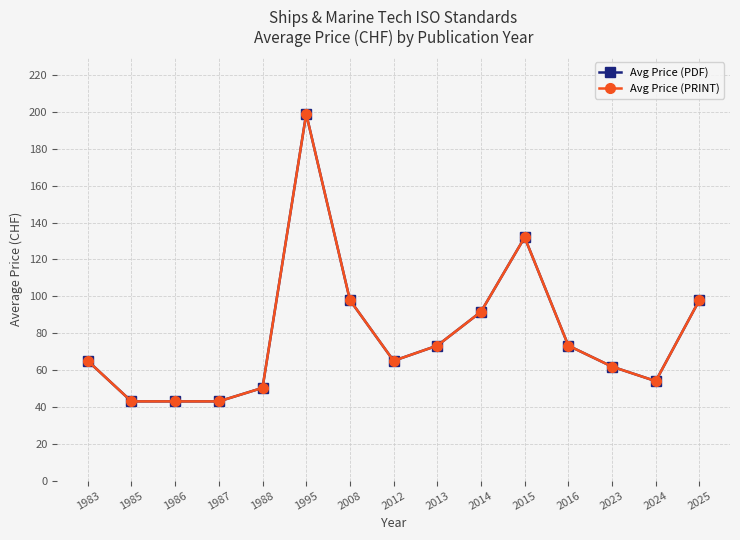

Between 1983 and 1987, which is larger?

1983